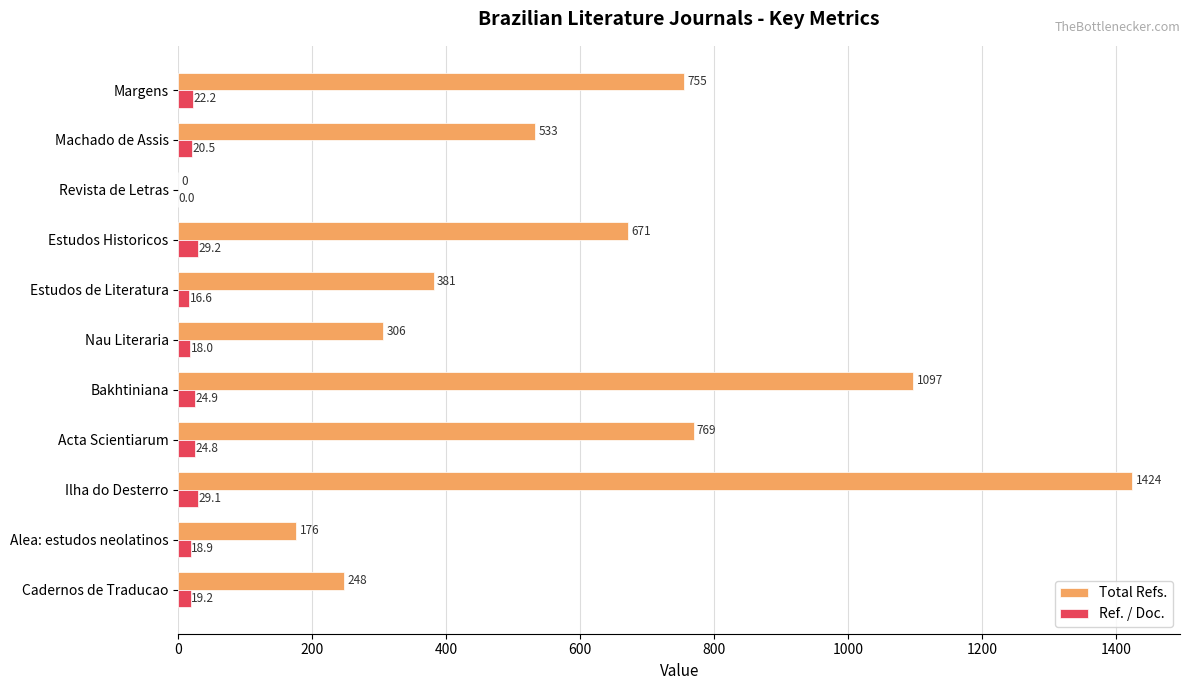

What is the average value of the Total Refs. series?

578.2